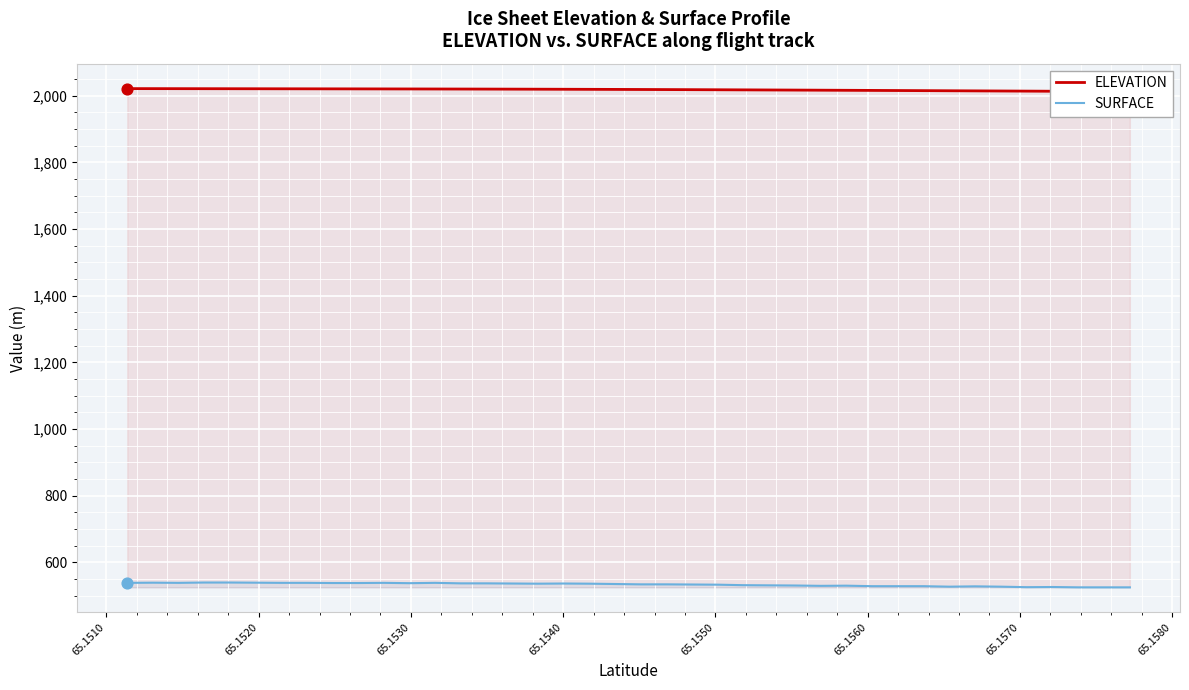

Which series reaches the maximum Y coordinate?

ELEVATION